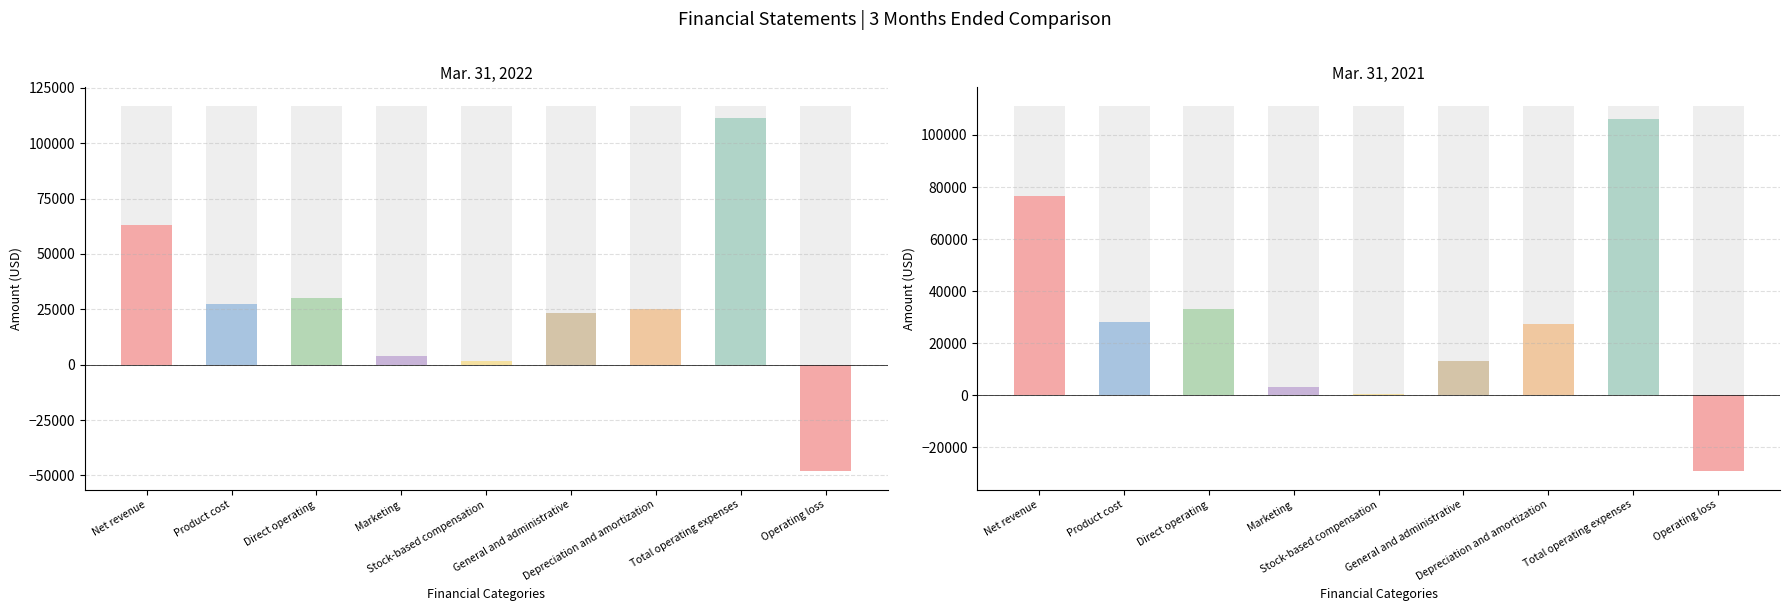

What is the lowest value of the Mar. 31, 2021 series?

-29227